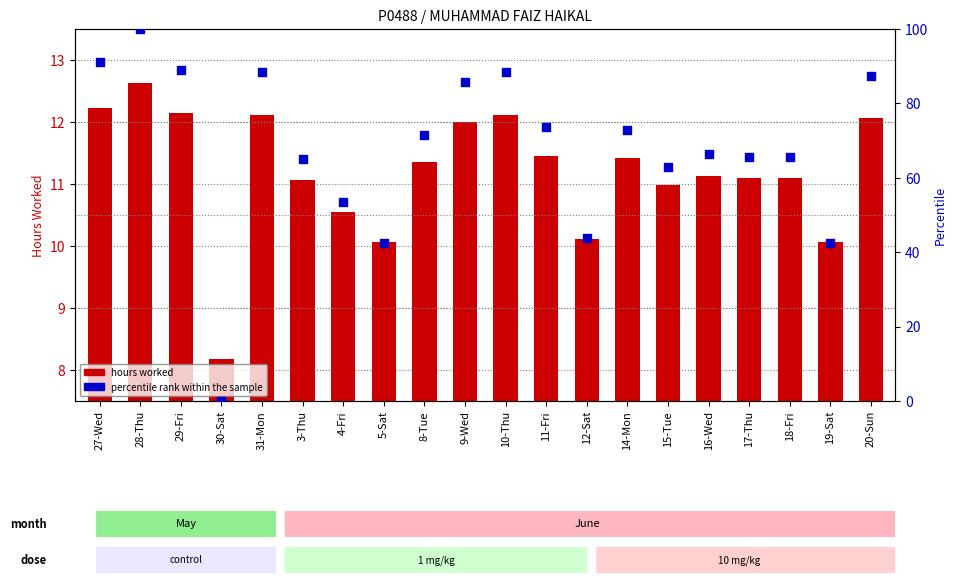

Which series contains the highest Y value?

percentile rank within the sample